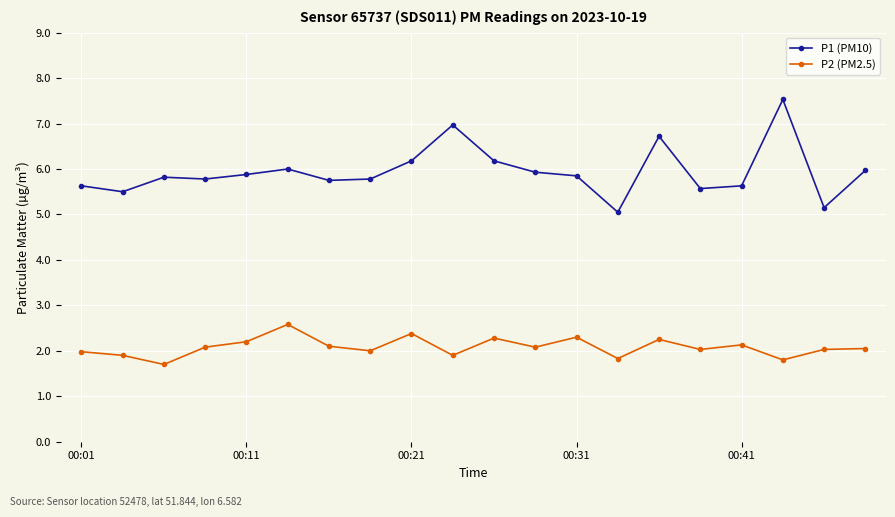

What is the value of the P1 (PM10) point at the 16th from the left?

5.6